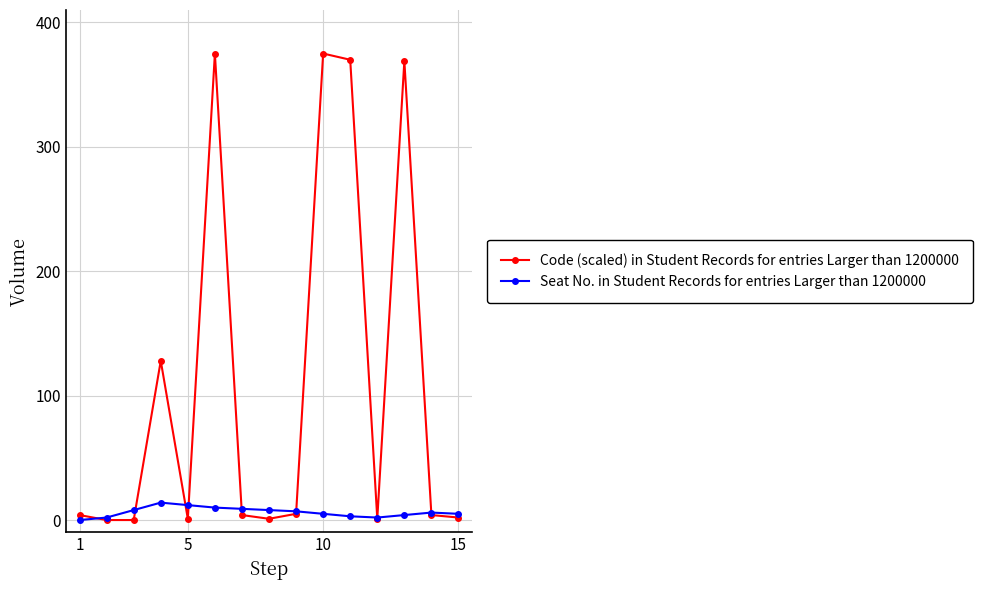

What is the difference between the maximum and minimum values in the Code (scaled) in Student Records for entries Larger than 1200000 series?

375